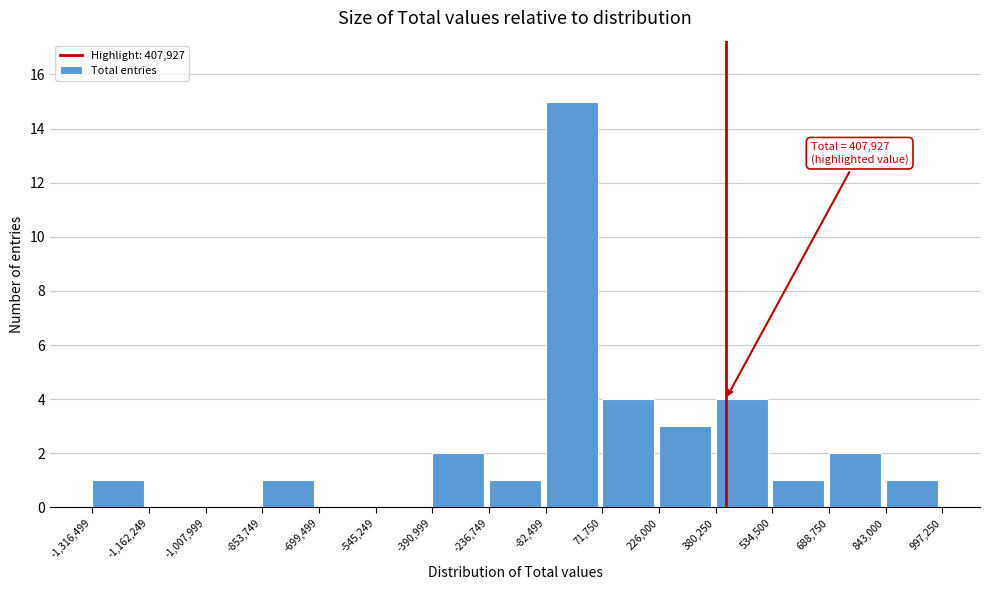

Which range on the x-axis has the tallest bar?

-82,499 to 71,750